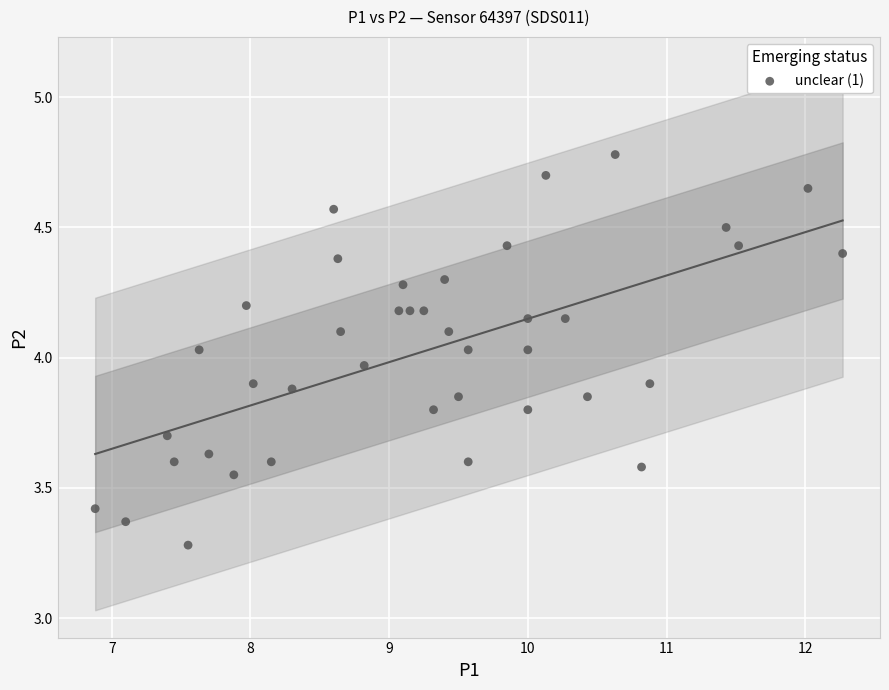

What is the range of Y values (max minus min)?

1.5